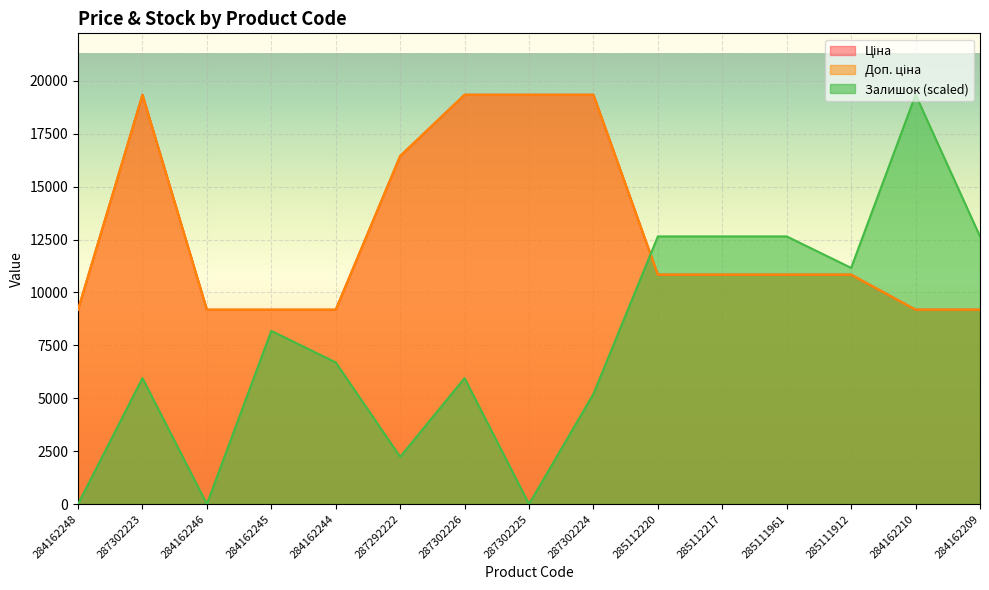

Rank the series by their maximum value, from lowest to highest.

Ціна, Доп. ціна, Залишок